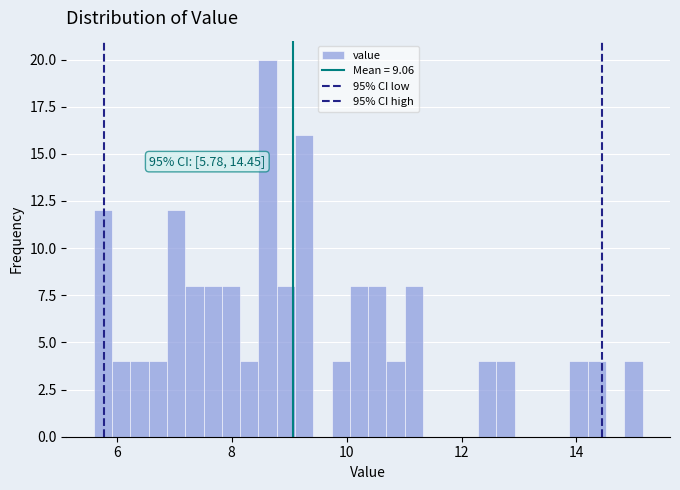

Around what value on the x-axis is the tallest bar? Give the approximate position of its centre, as read against the axis.

8.6